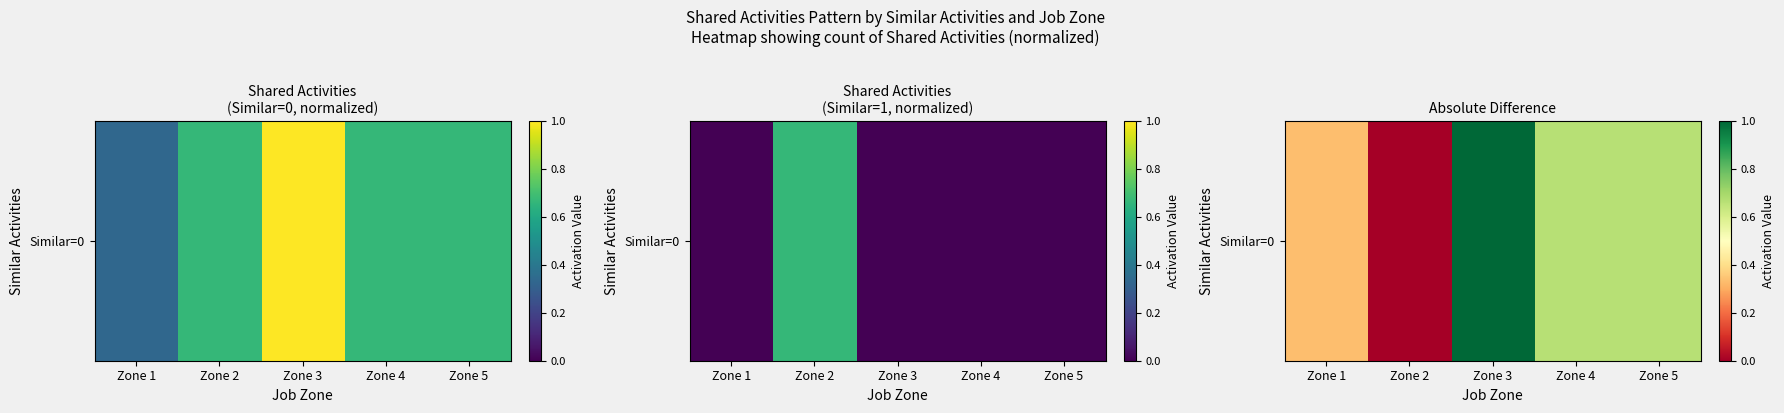

Which category has the highest value across all series?

Zone 3